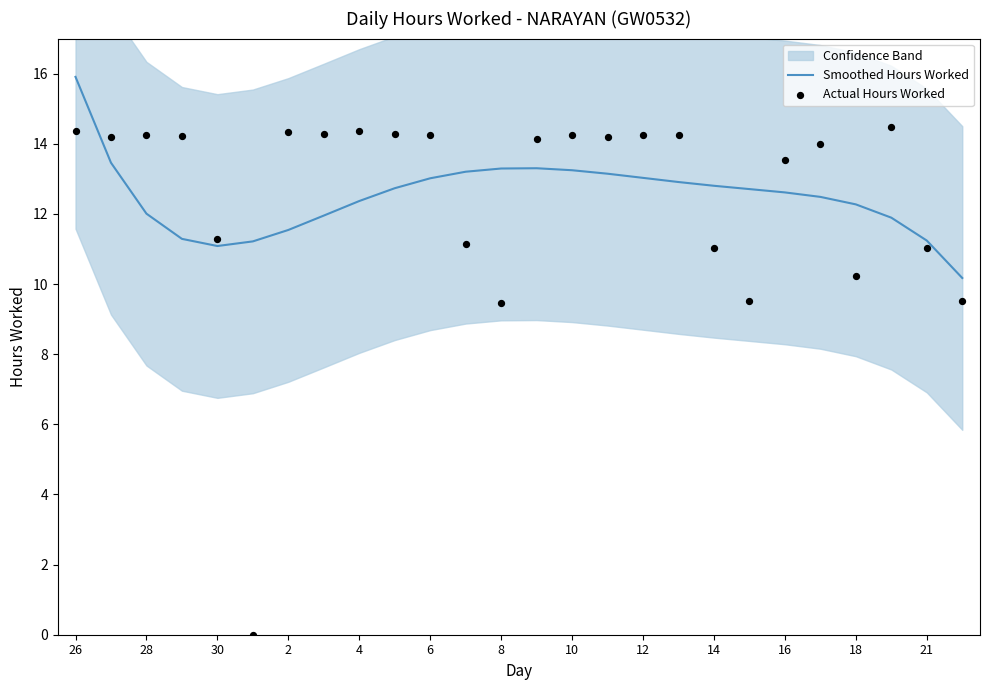

Which series has the largest Y range (max minus min)?

Actual Hours Worked